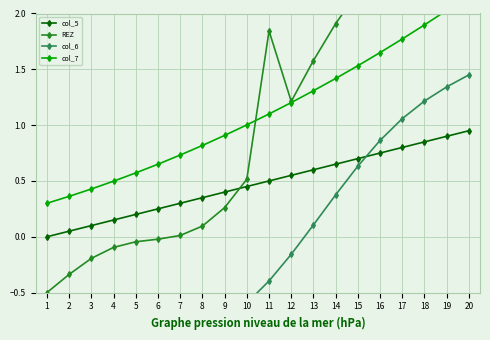

Reading right to left, extract all data points from this chart.

col_5: 1.0	0.9	0.9	0.8	0.8	0.7	0.7	0.6	0.6	0.5	0.5	0.4	0.4	0.3	0.2	0.2	0.2	0.1	0.1	0.0
REZ: 3.7	3.3	2.9	2.7	2.4	2.2	1.9	1.6	1.2	1.8	0.5	0.3	0.1	0.0	-0.0	-0.0	-0.1	-0.2	-0.3	-0.5
col_6: 1.5	1.3	1.2	1.1	0.9	0.6	0.4	0.1	-0.2	-0.4	-0.6	-0.7	-0.8	-0.9	-0.8	-0.8	-0.8	-0.7	-0.7	-0.7
col_7: 2.2	2.0	1.9	1.8	1.6	1.5	1.4	1.3	1.2	1.1	1.0	0.9	0.8	0.7	0.6	0.6	0.5	0.4	0.4	0.3